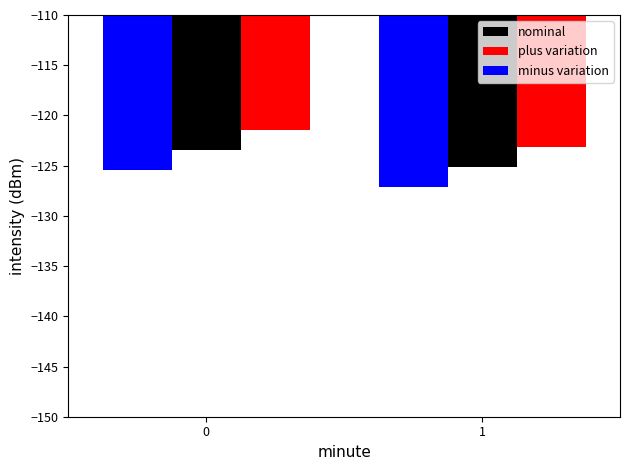

What are all the series names shown in the legend?

nominal, plus variation, minus variation